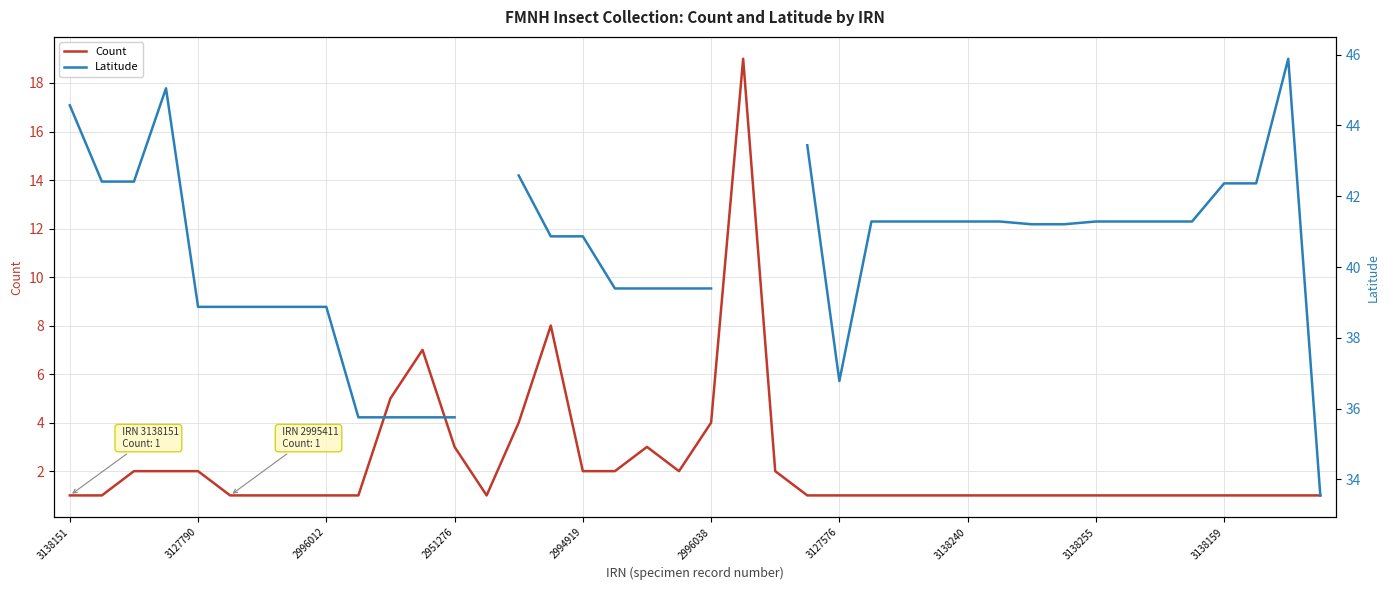

True or false: Count has more than 1 interior local peaks.

True